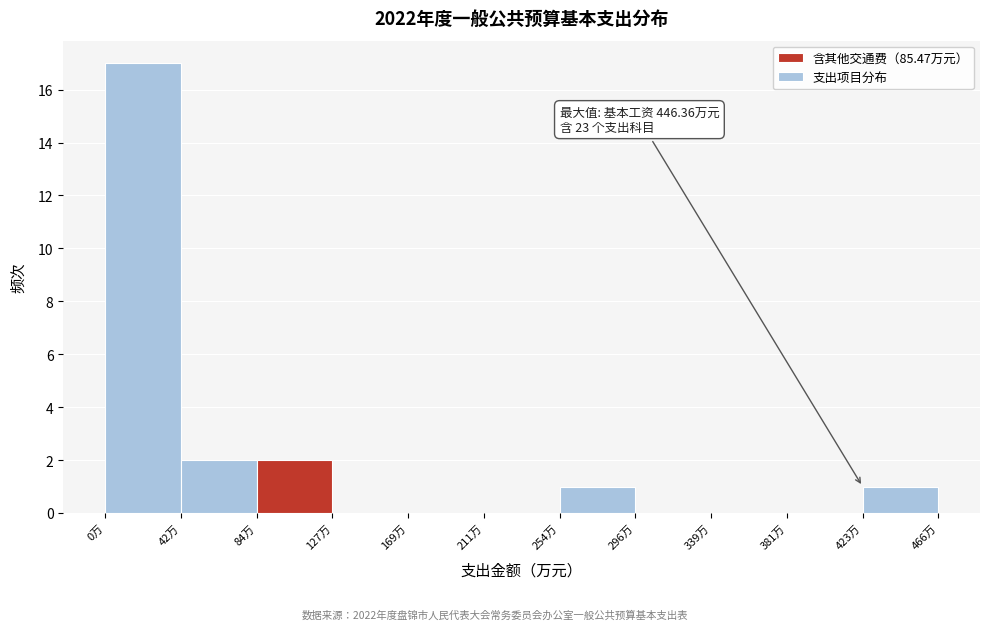

Which range on the x-axis has the tallest bar?

0 to 40